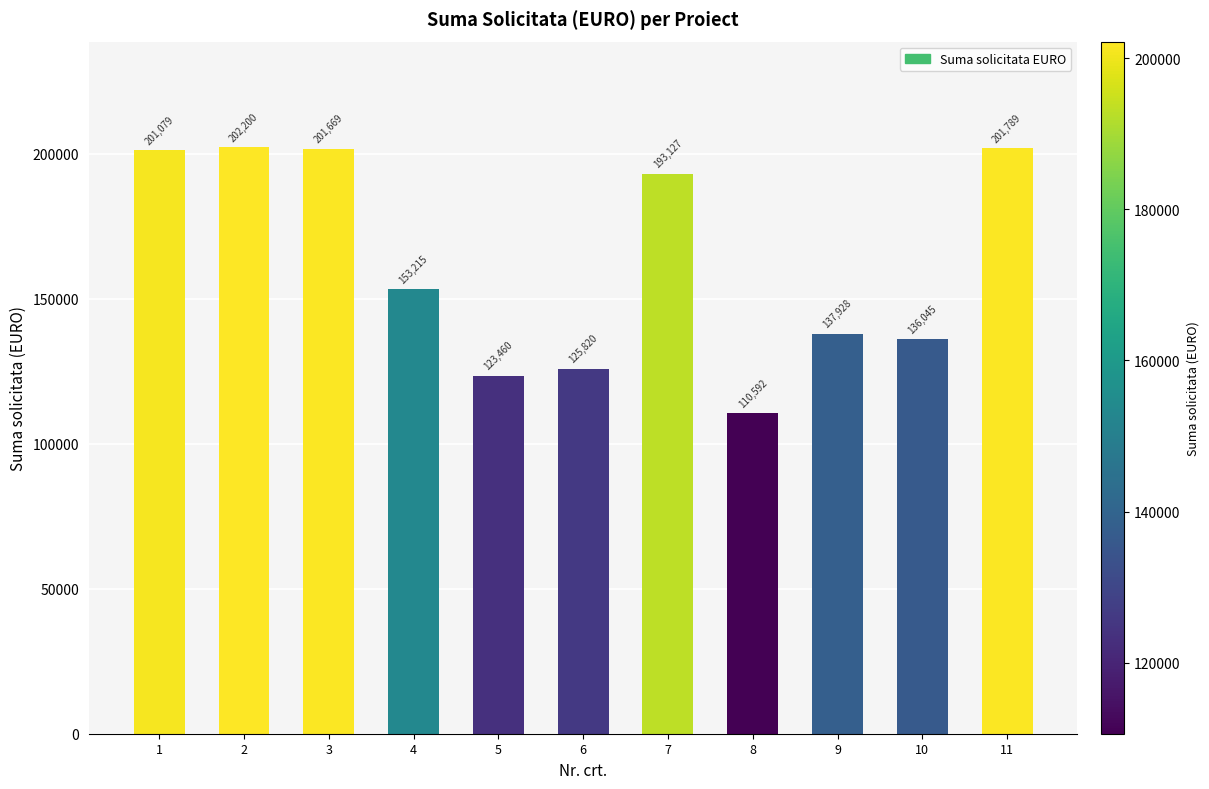

What is the sum of the values at 6 and 2?

328019.4